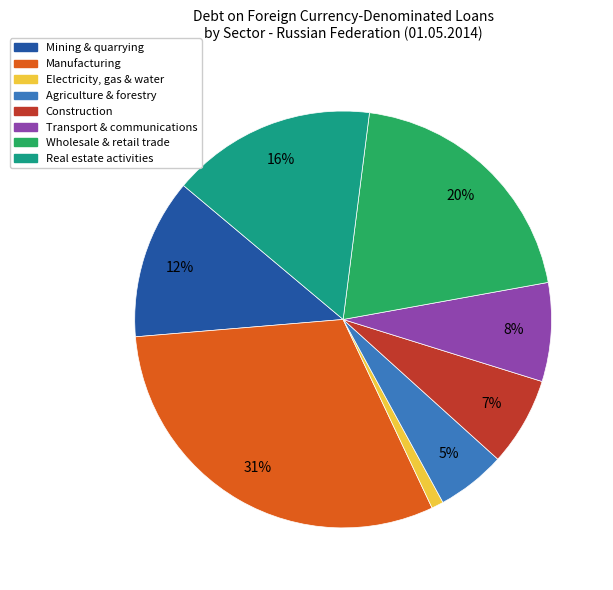

Count the number of slices in the pie.

8